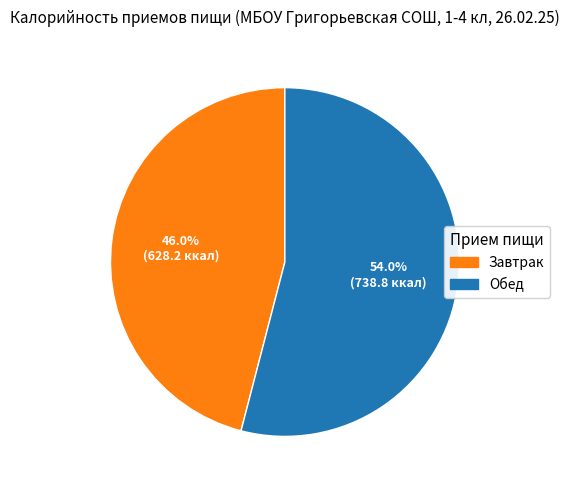

The Обед slice represents 54% of the pie. True or false?

True